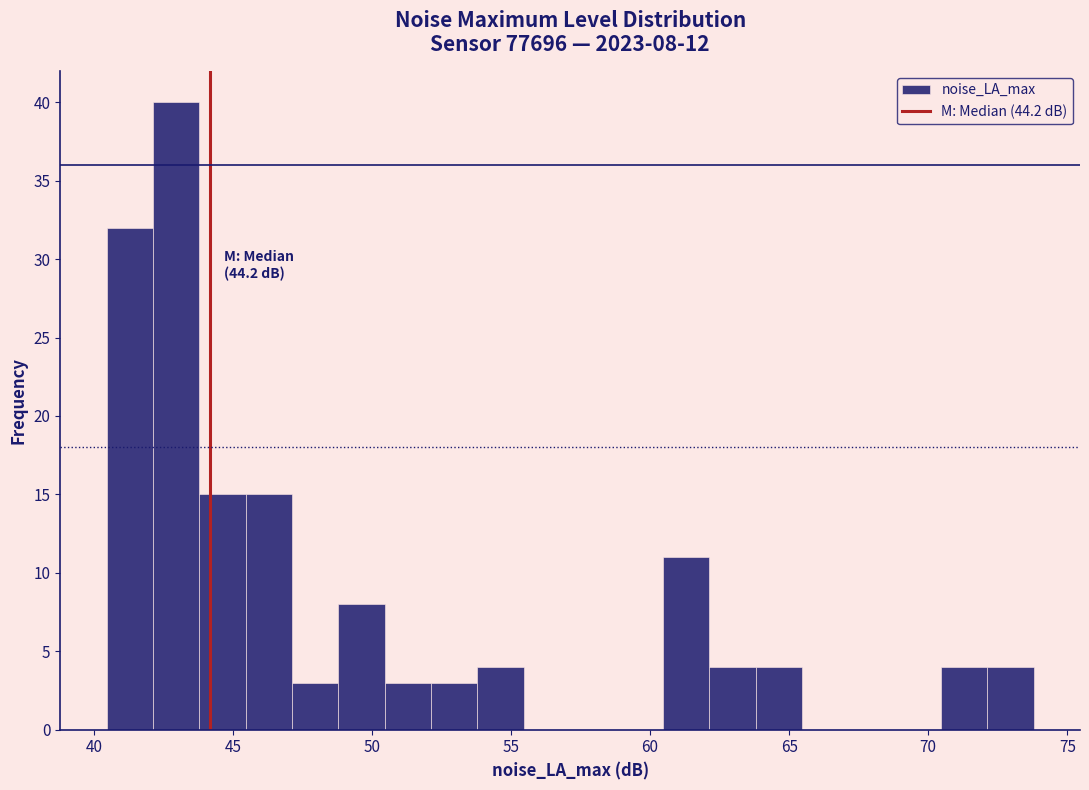

Read against the x-axis, roughly where is the centre of the tallest bar?

43.0